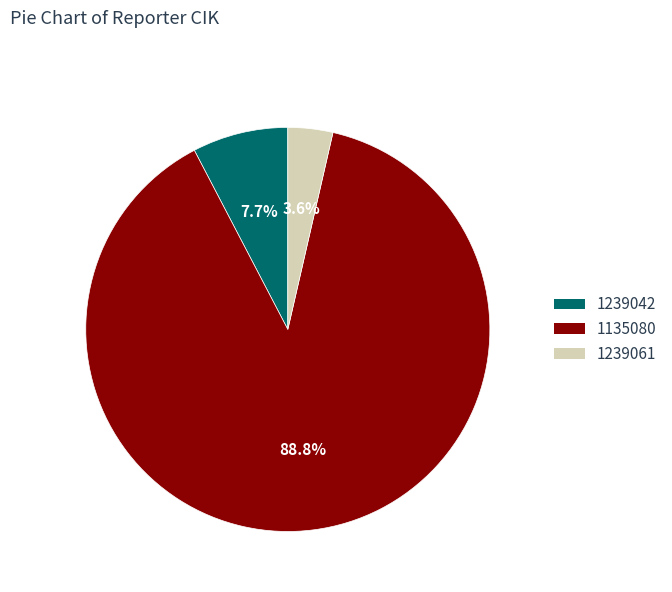

To the nearest percent, what is the average slice percentage?

33%